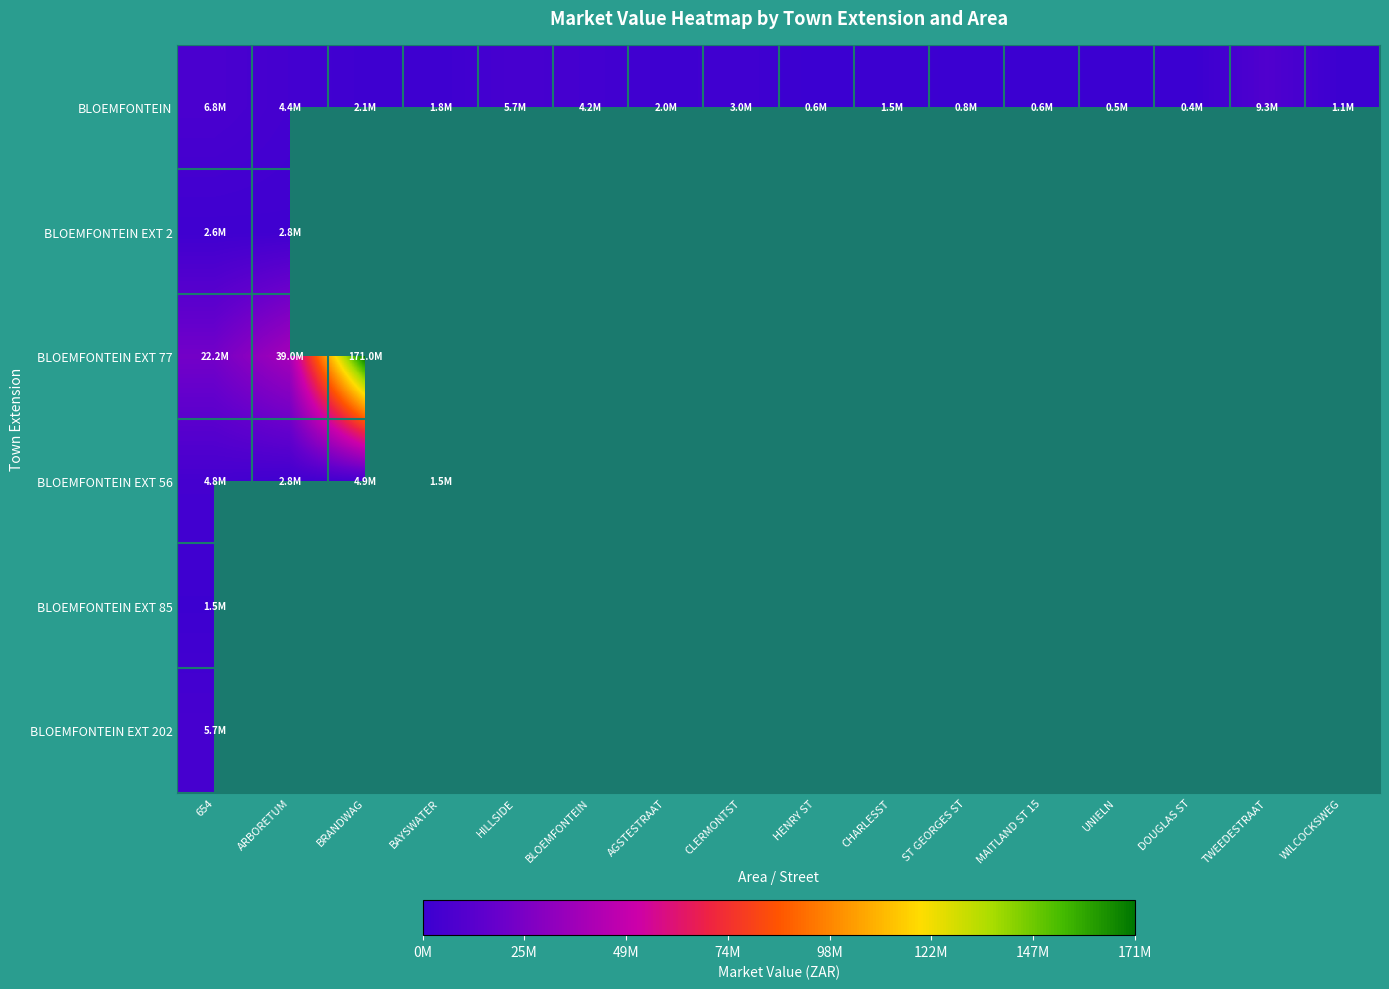

What value does the BLOEMFONTEIN series have at AGSTESTRAAT?

1975000.0